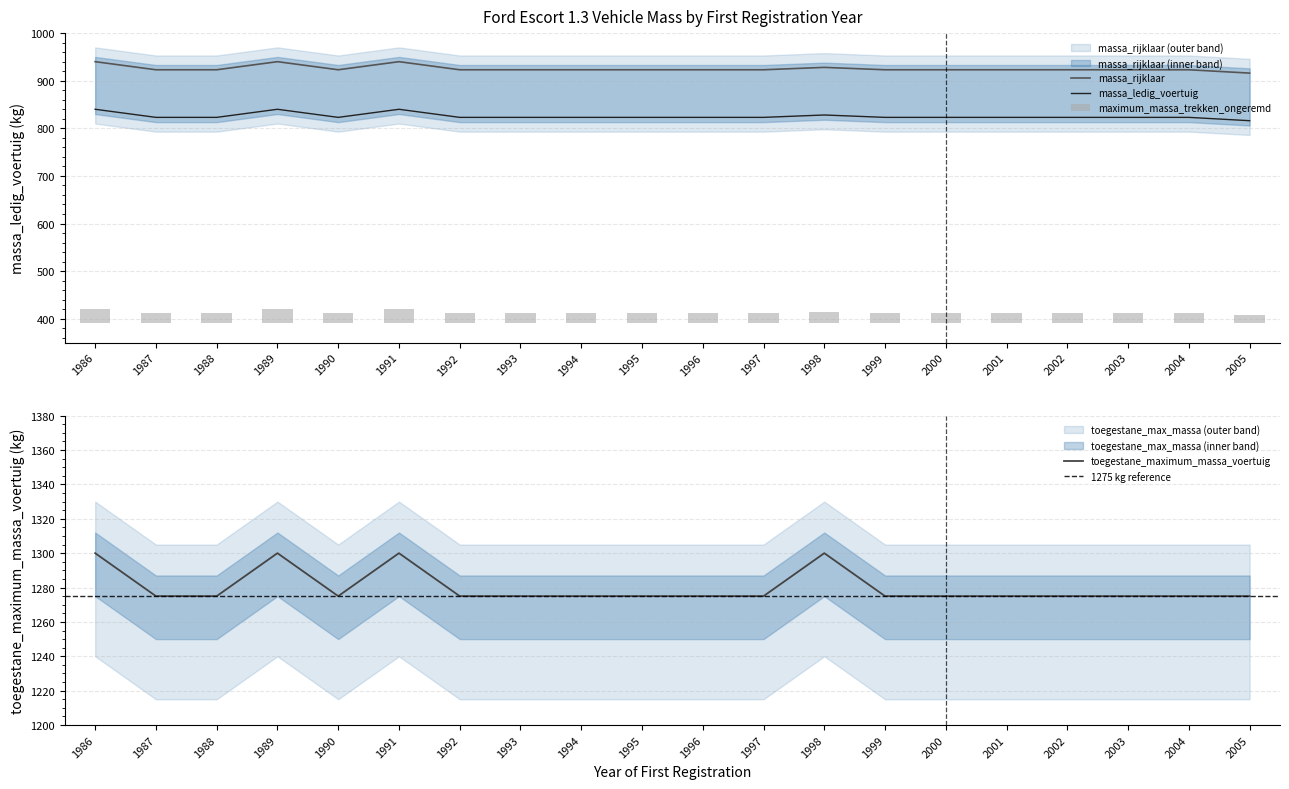

What is the minimum value for massa_rijklaar?

916